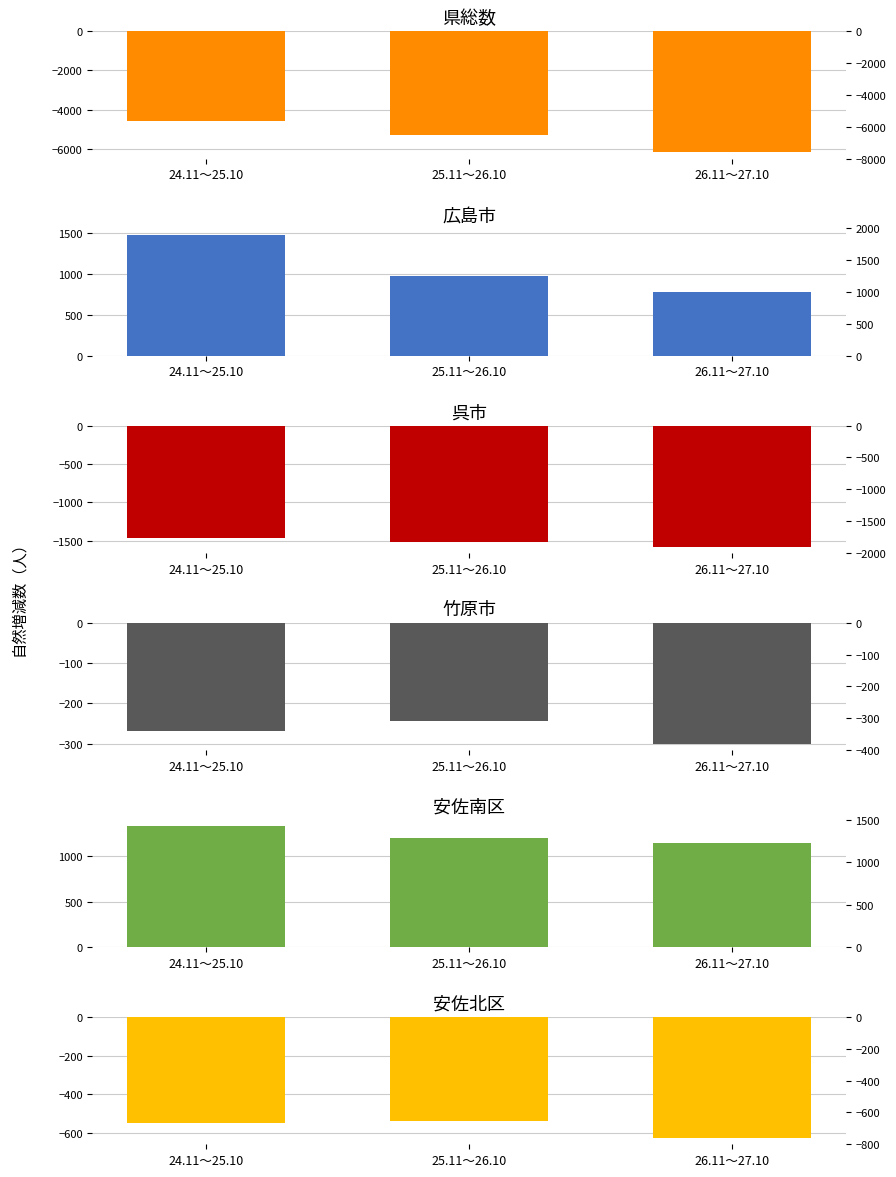

What is the value of the 呉市 bar at the 1st from the left?

-1467